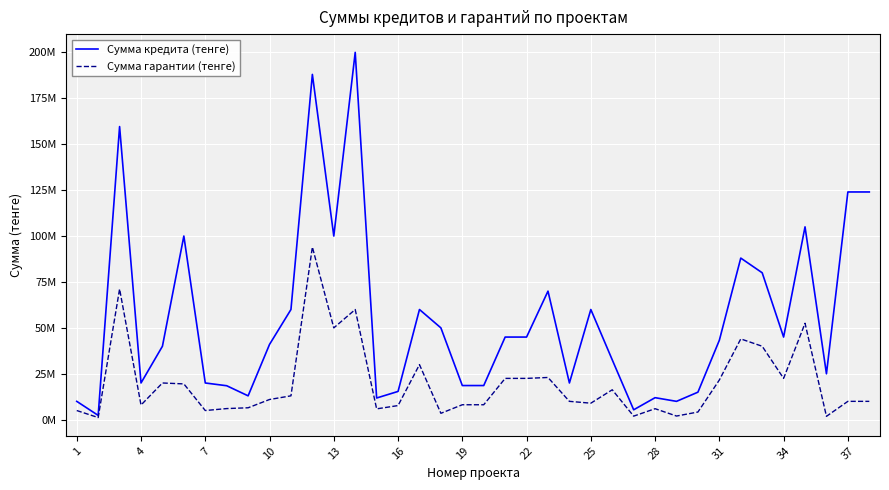

What are all the series names shown in the legend?

Сумма кредита (тенге), Сумма гарантии (тенге)